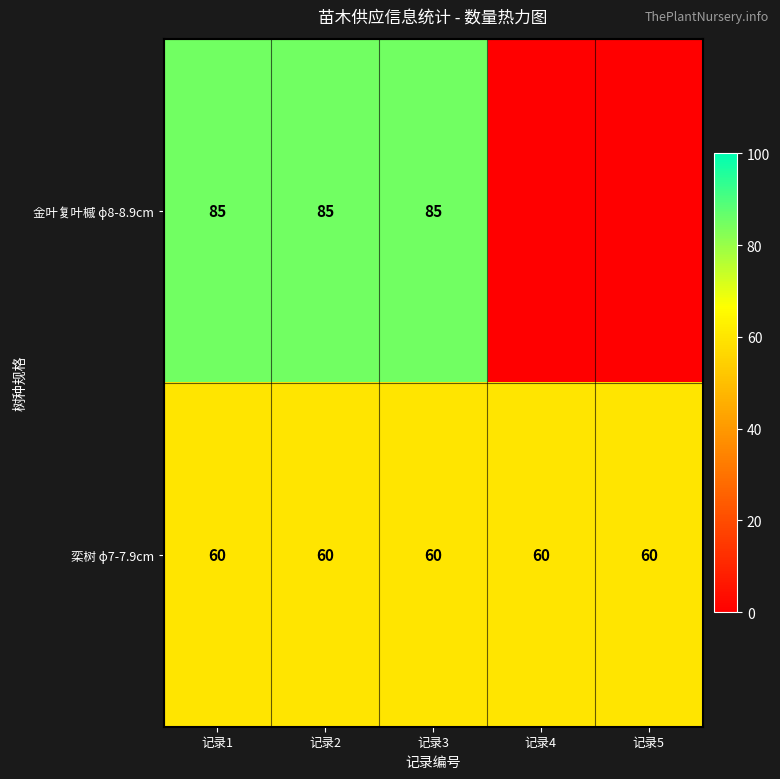

At how many categories does at least one series exceed 57?

5